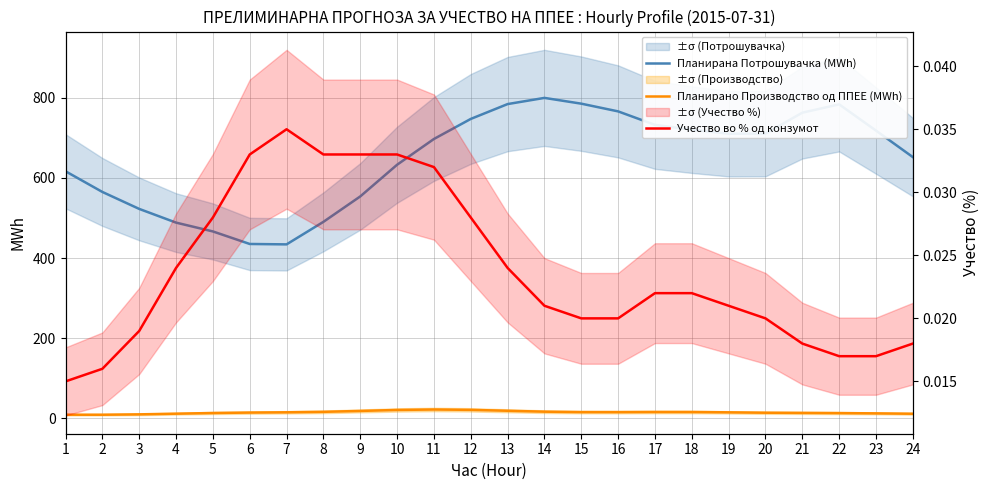

At which category does Учество во % од конзумот reach its first local peak?

7